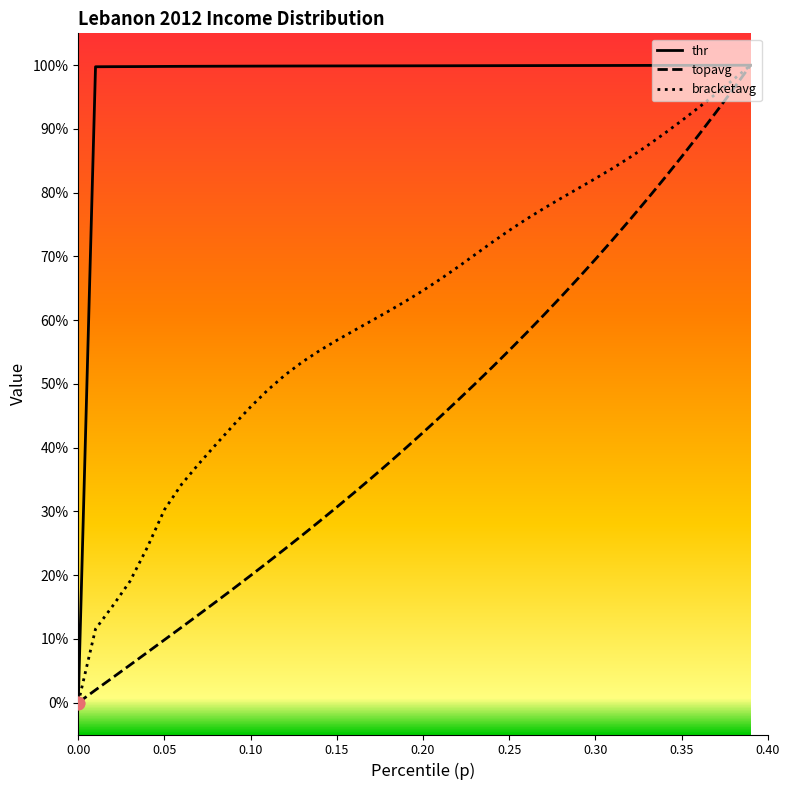

At how many categories does at least one series exceed 0?

39